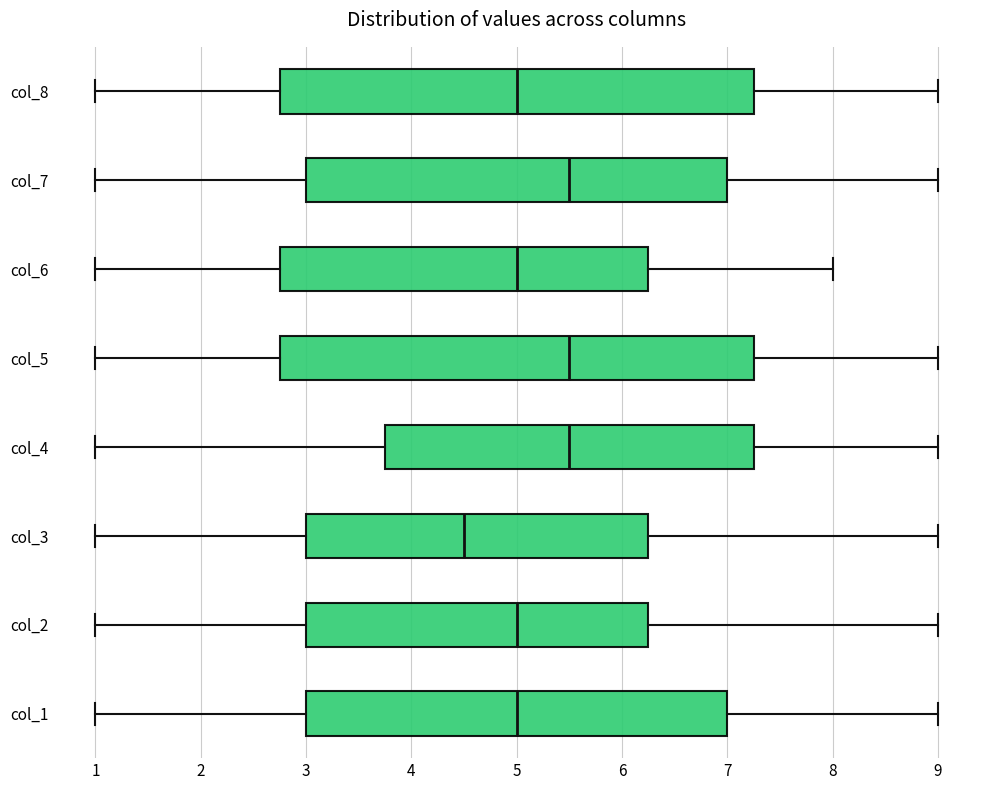

Where does the right whisker of the box for col_7 end on the x-axis? The values are not printed on the chart, so give them approximately, as read against the axis.

9.0